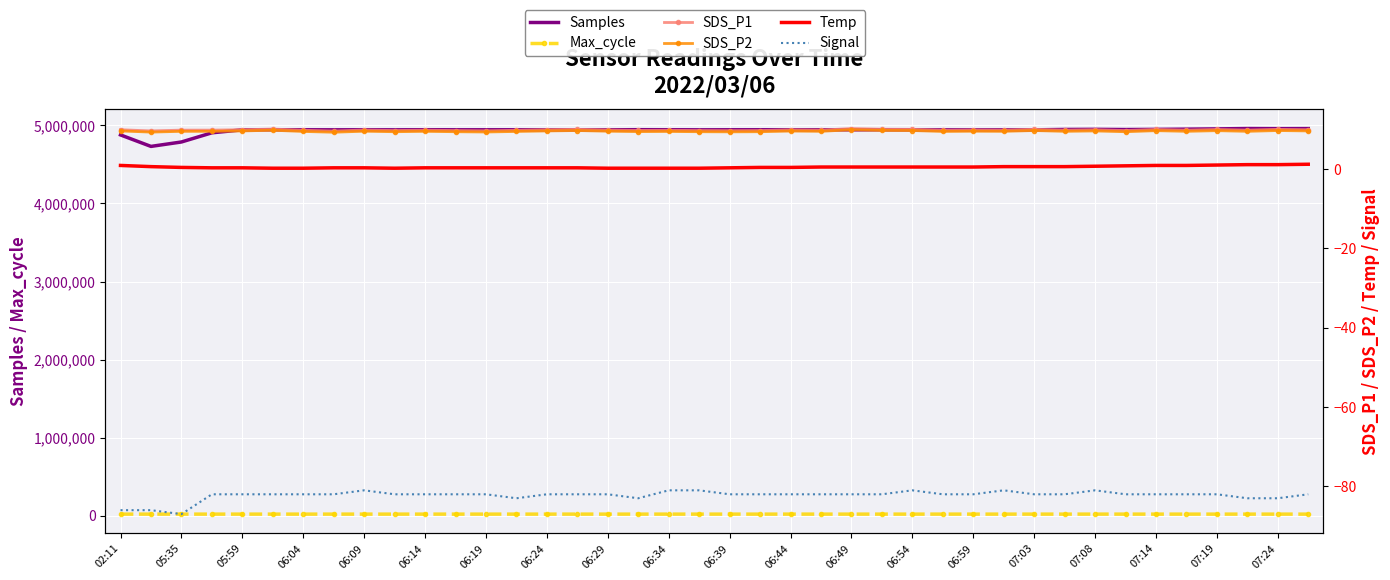

What is the difference between the highest and lowest values at 33?

4946758.0